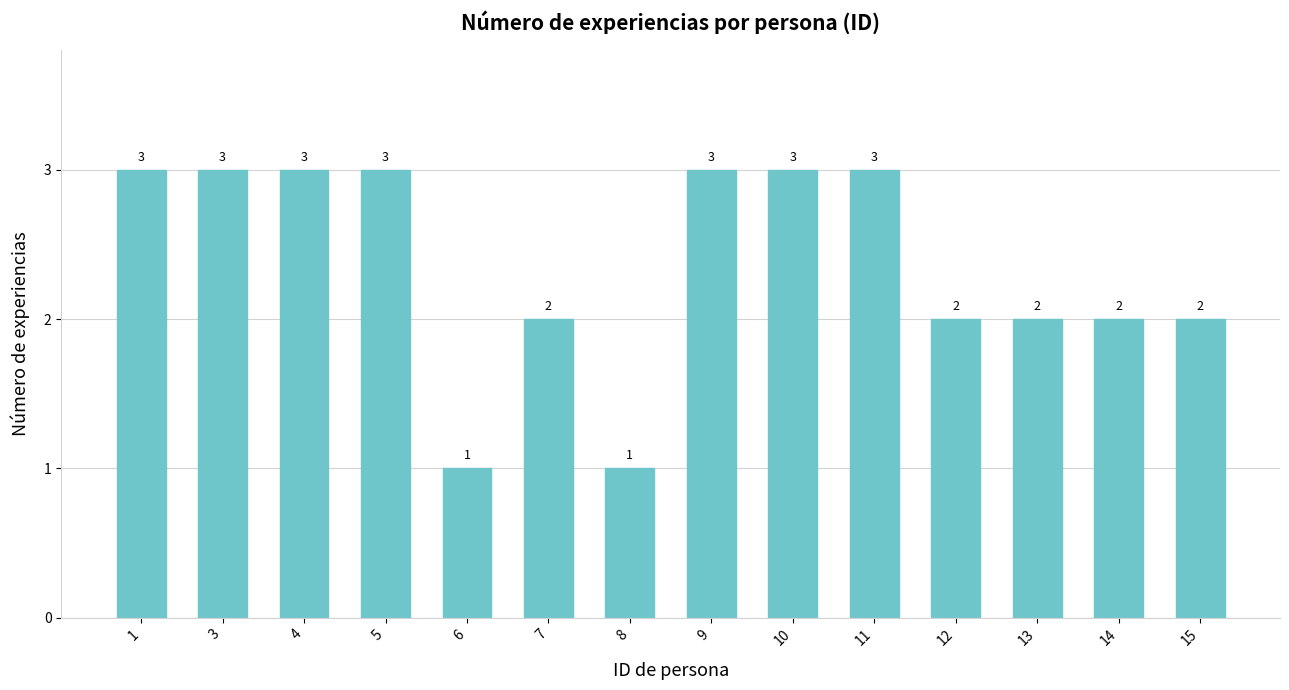

Count the number of data series in this chart.

1